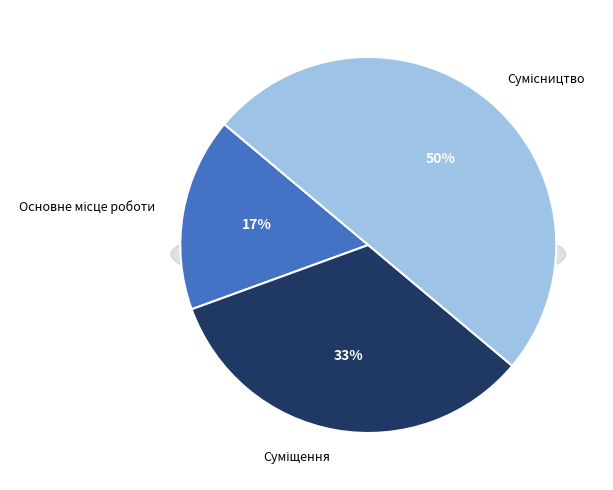

True or false: Суміщення accounts for 33% of the total.

True